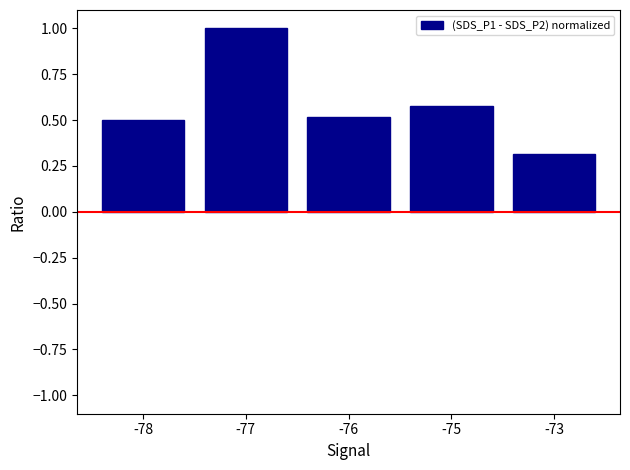

What is the value of the 4th bar from the left?

0.6